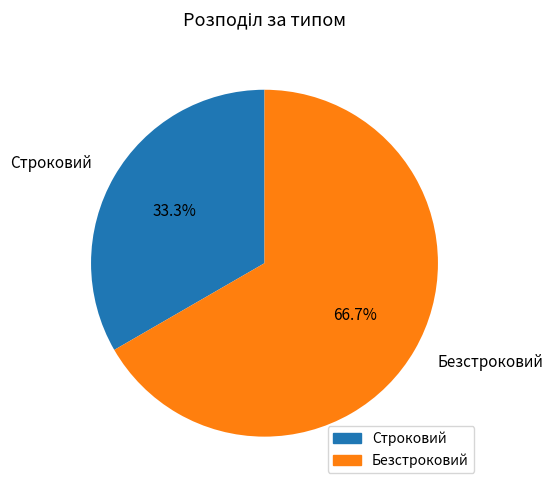

What is the largest slice in the pie chart?

Безстроковий